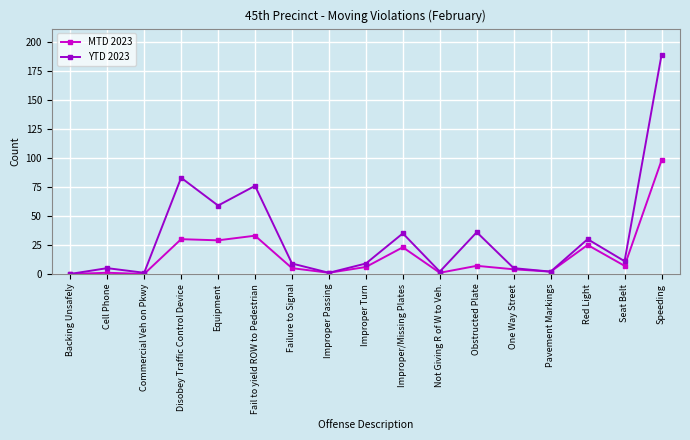

What is the total value across all series at Improper Passing?

2